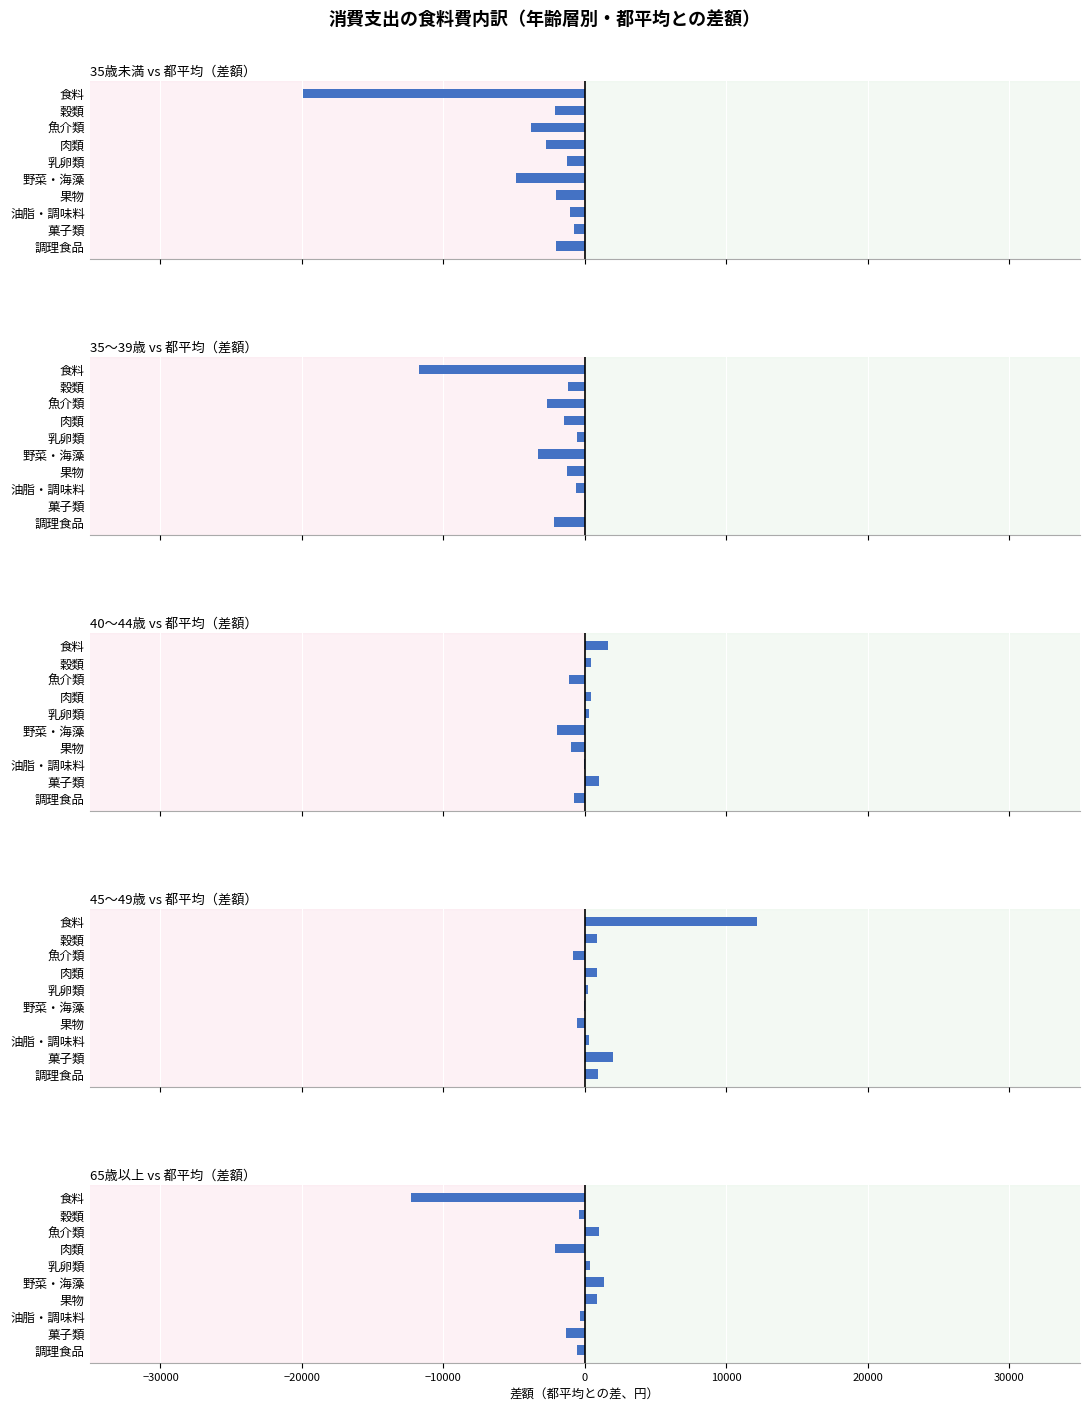

What is the highest value of the 40～44歳 series?

1661